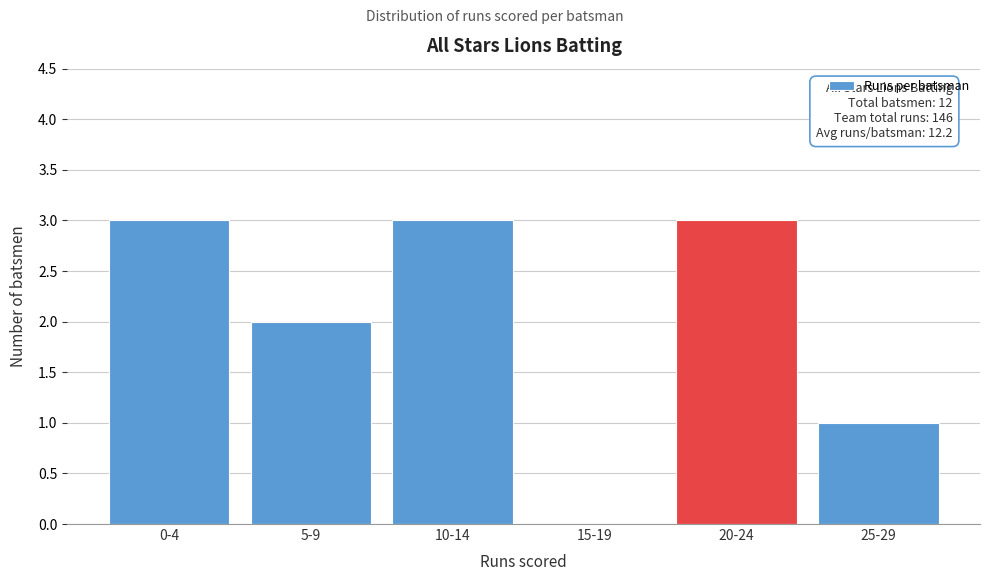

Reading right to left, extract all data points from this chart.

25-29=1	20-24=3	15-19=0	10-14=3	5-9=2	0-4=3